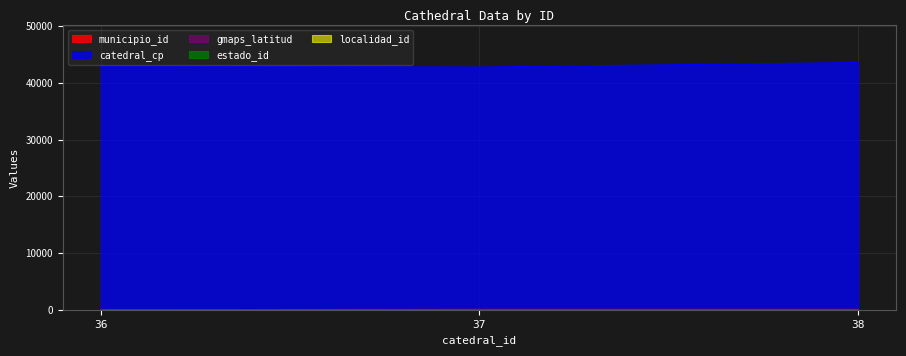

What is the greatest value displayed?

43600.0